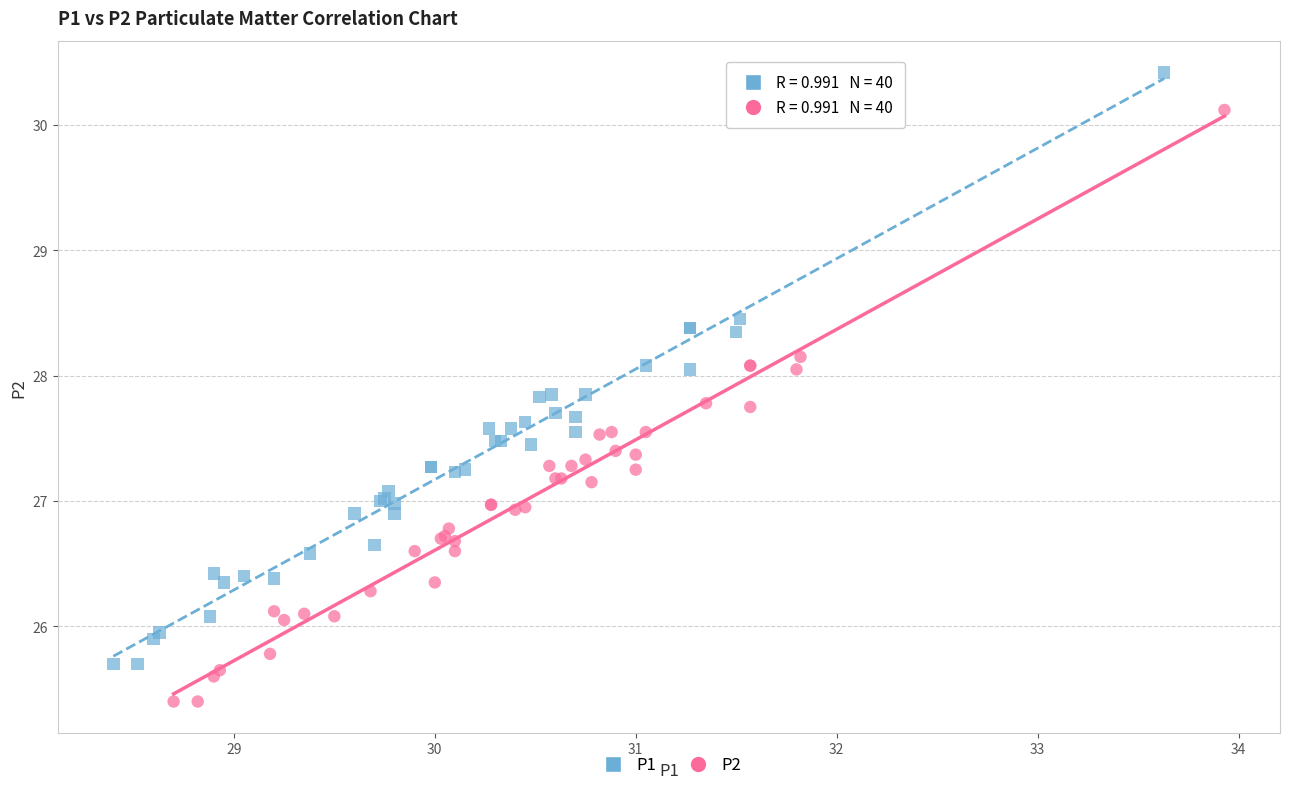

Which series reaches the minimum Y coordinate?

P2